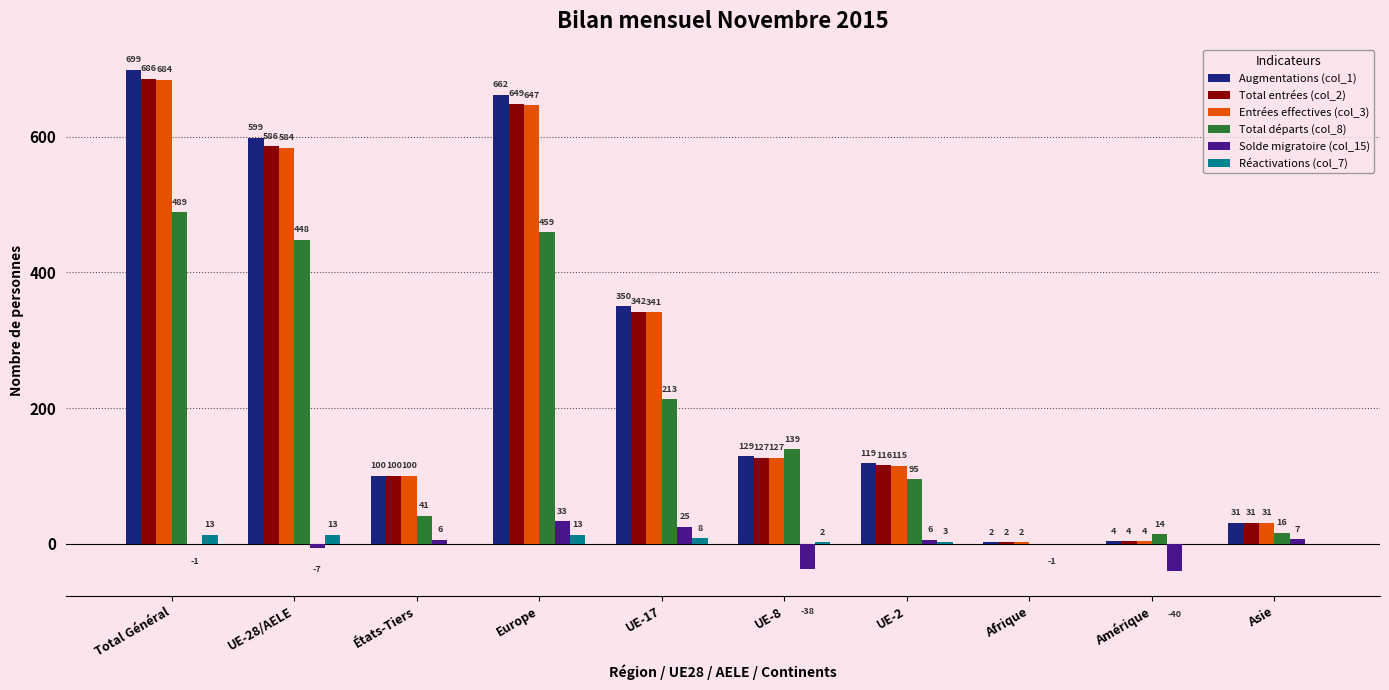

The value of Total départs (col_8) at UE-8 is 241. True or false?

False